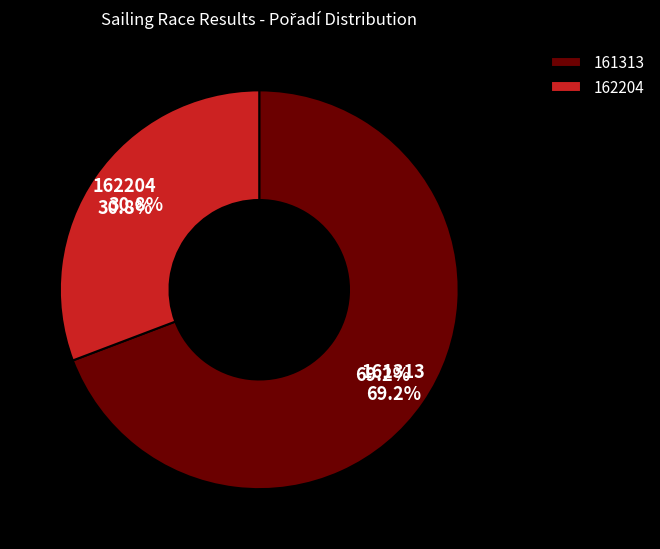

Does 161313 account for over 50% of the chart?

Yes